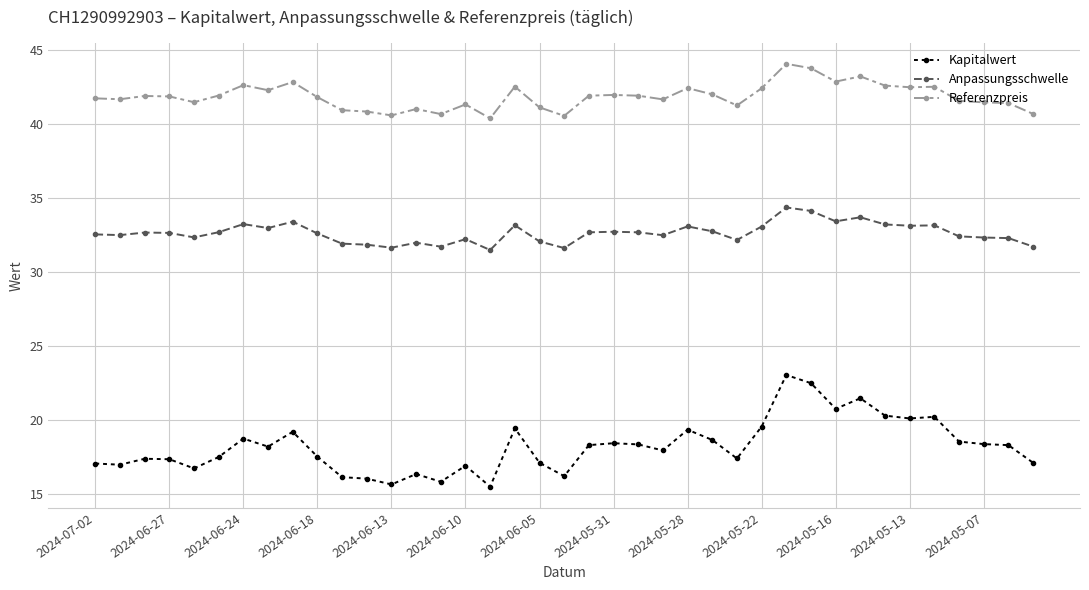

What is the difference between the maximum and second lowest values in the Kapitalwert series?

7.4